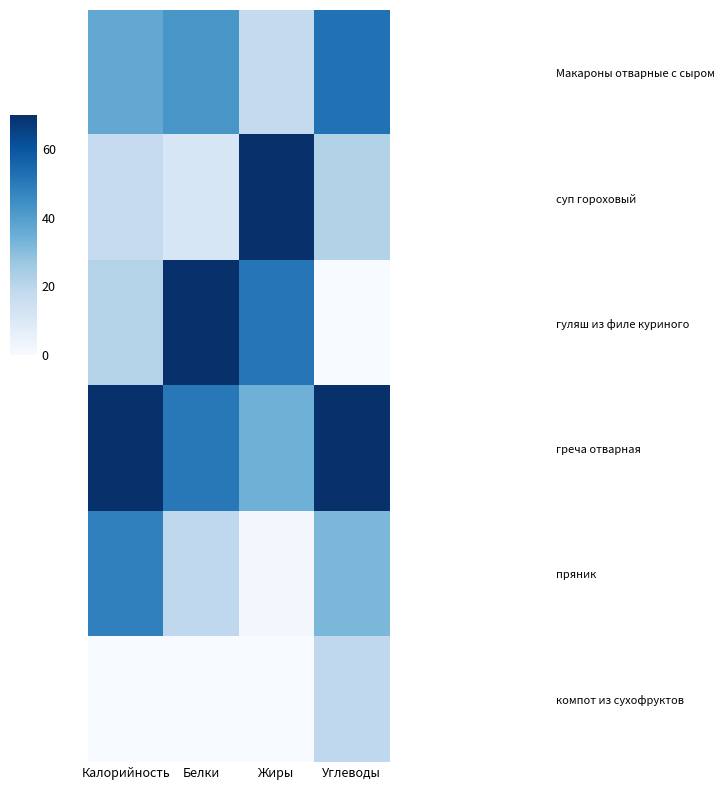

Which series changed the most between Калорийность and Углеводы?

гуляш из филе куриного